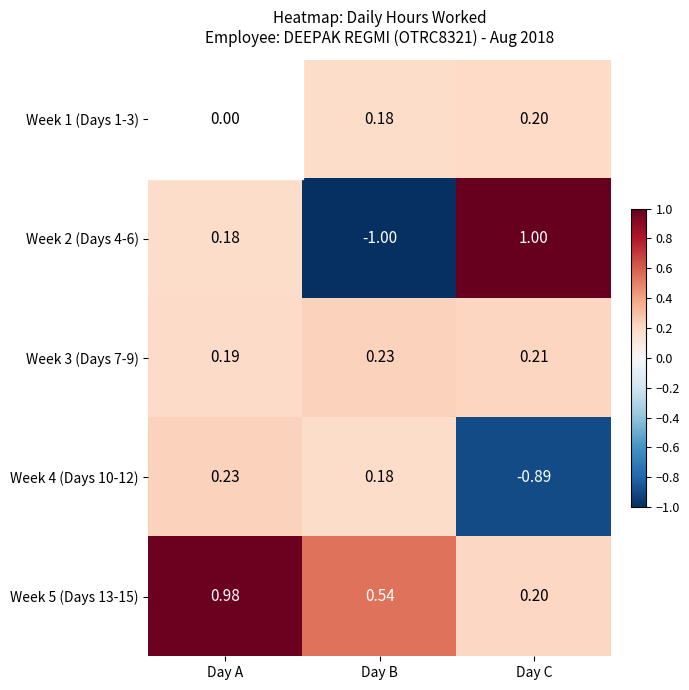

What is the difference between the highest and lowest values at Day B?

1.5